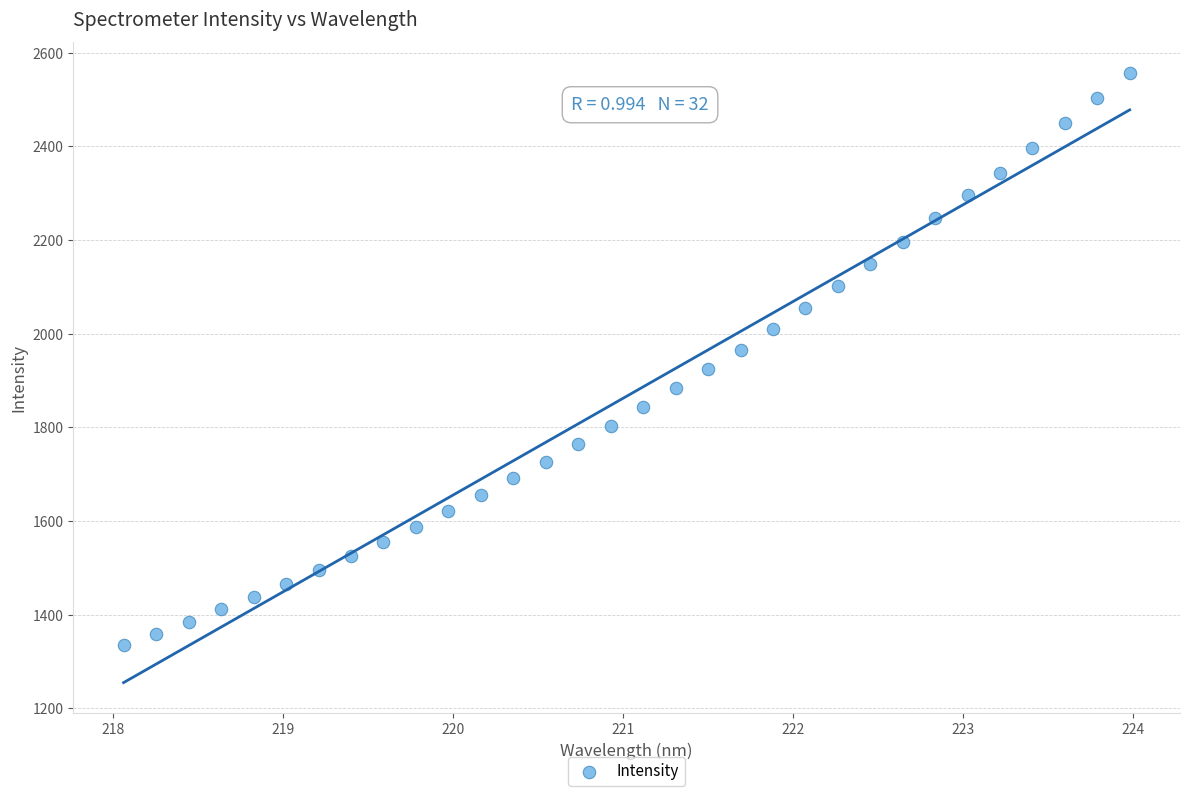

What is the range of X values (max minus min)?

5.9